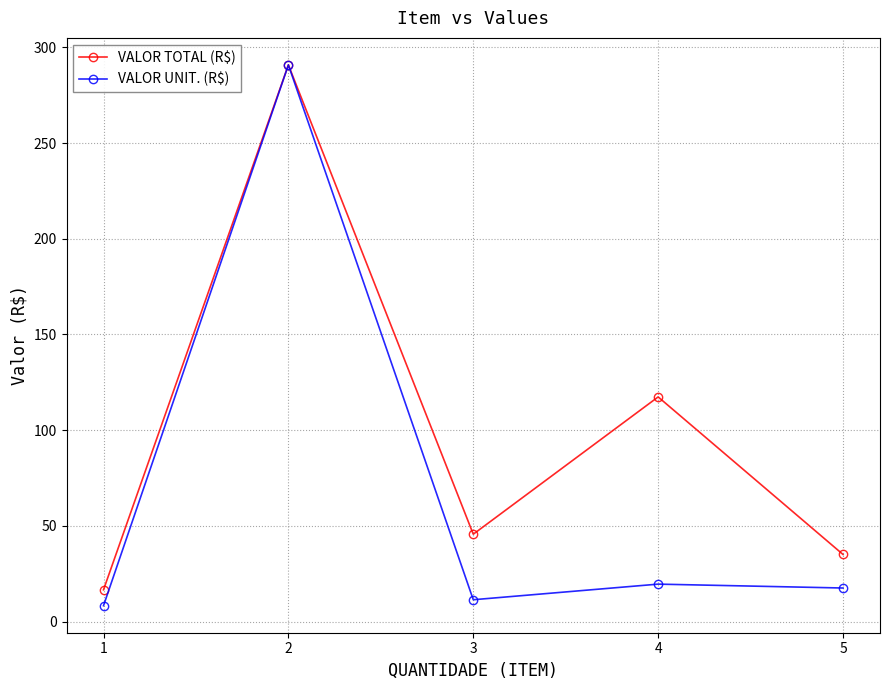

Reading left to right, extract all data points from this chart.

VALOR TOTAL (R$): 1=16.6	2=290.8	3=45.6	4=117.4	5=35.1
VALOR UNIT. (R$): 1=8.3	2=290.8	3=11.4	4=19.6	5=17.5